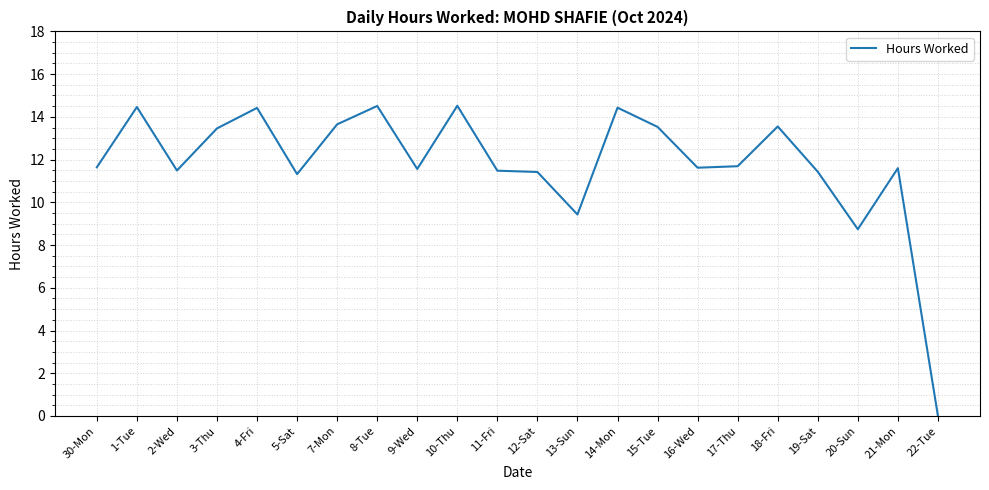

Does the chart have visible grid lines?

Yes